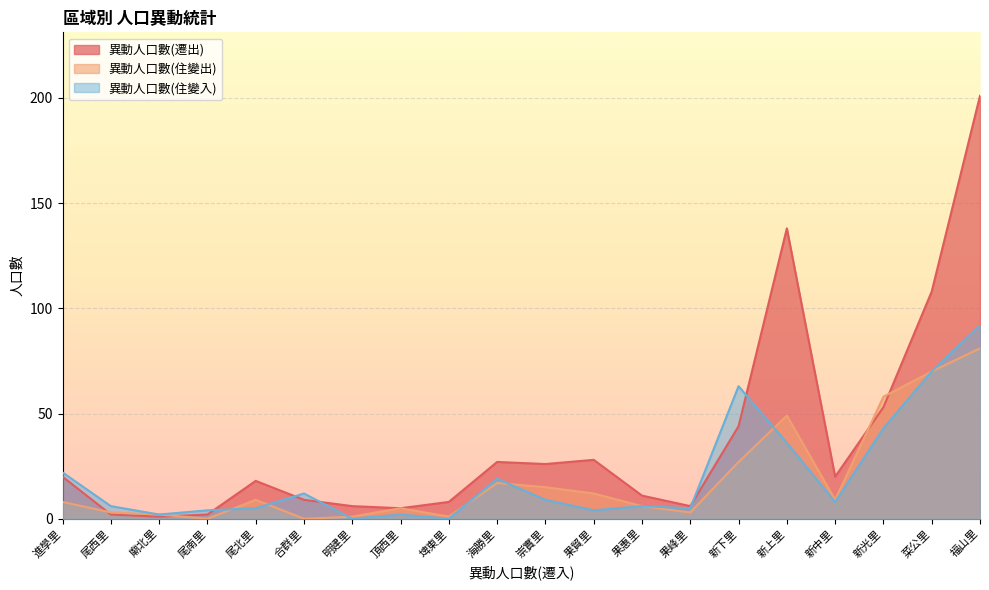

At which category does the chart reach its peak across all series?

福山里